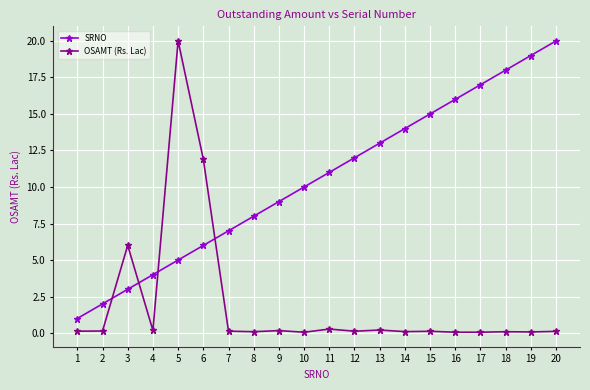

What is the greatest value displayed?

20.0